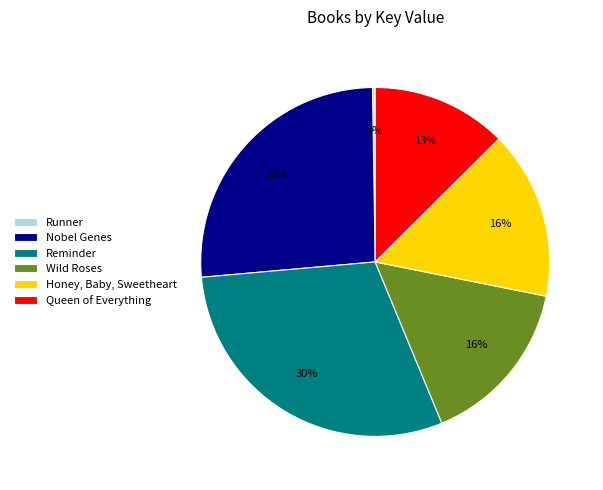

What is the largest slice in the pie chart?

Reminder